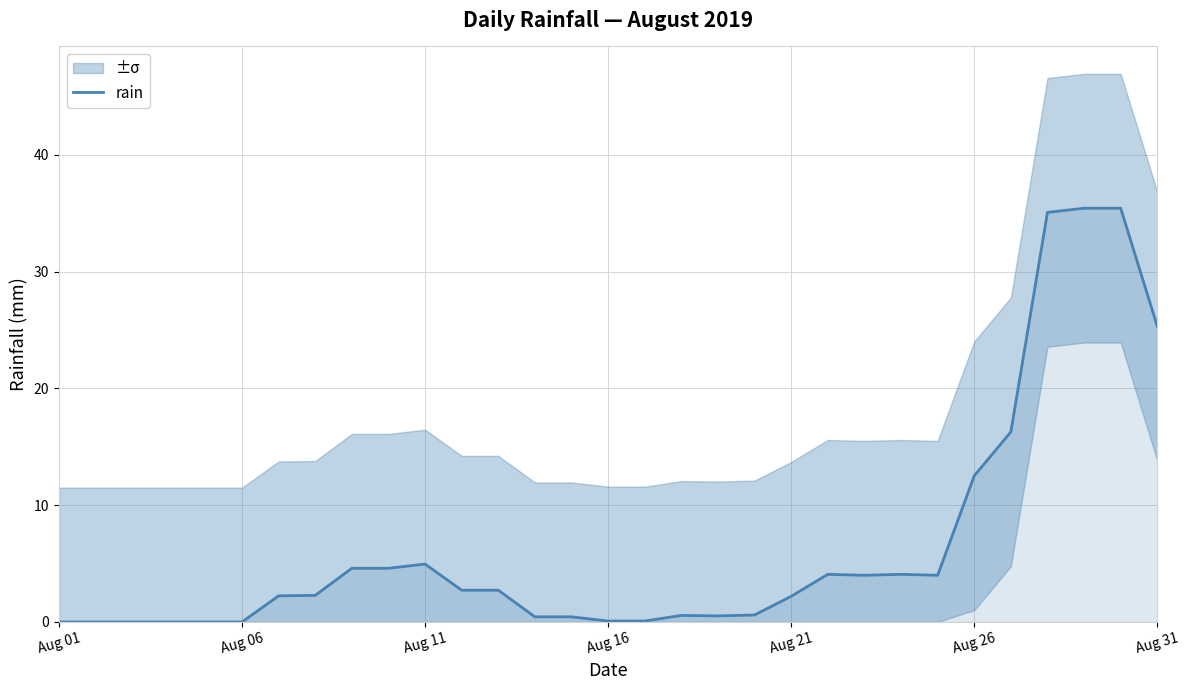

How many positive values are there?

25